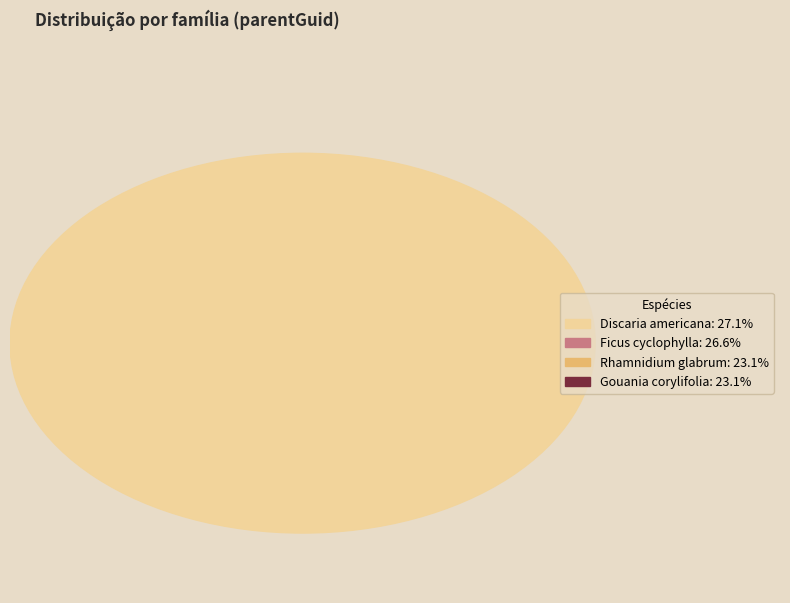

Approximately how many times larger is the value at Rhamnidium glabrum compared to Ficus cyclophylla?

0.9